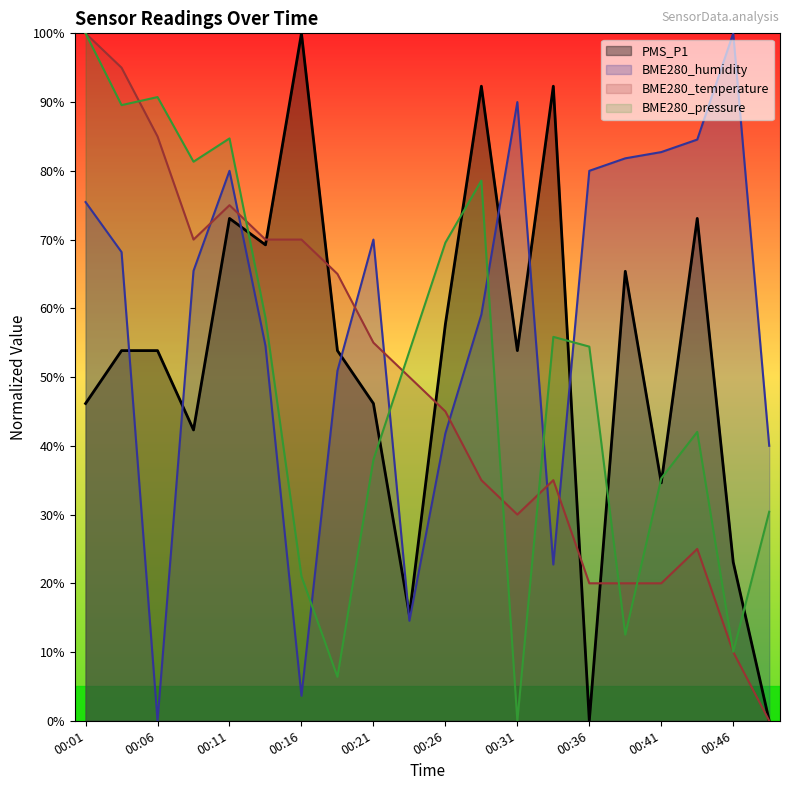

What is the difference between the highest and lowest values at 00:46?

90.0